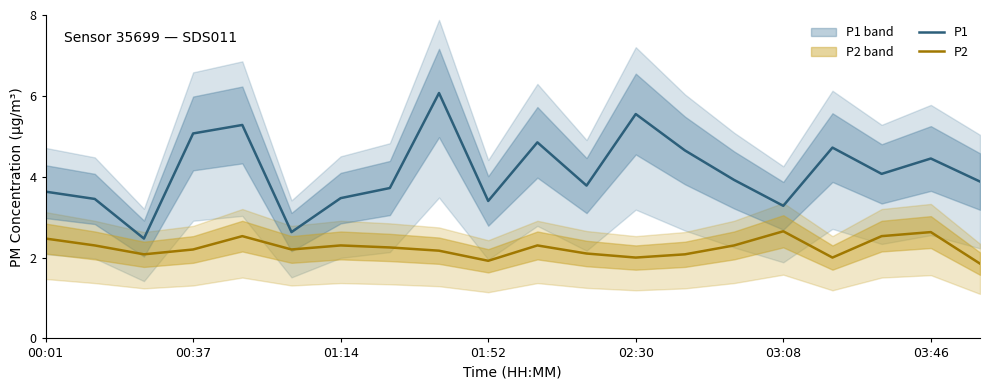

True or false: P1 and P2 cross at least once.

False